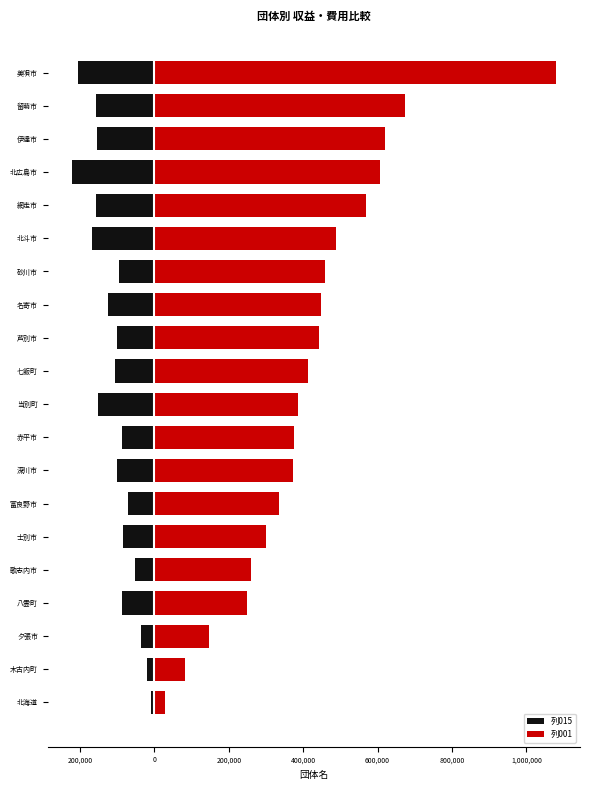

What are all the series names shown in the legend?

列015, 列001